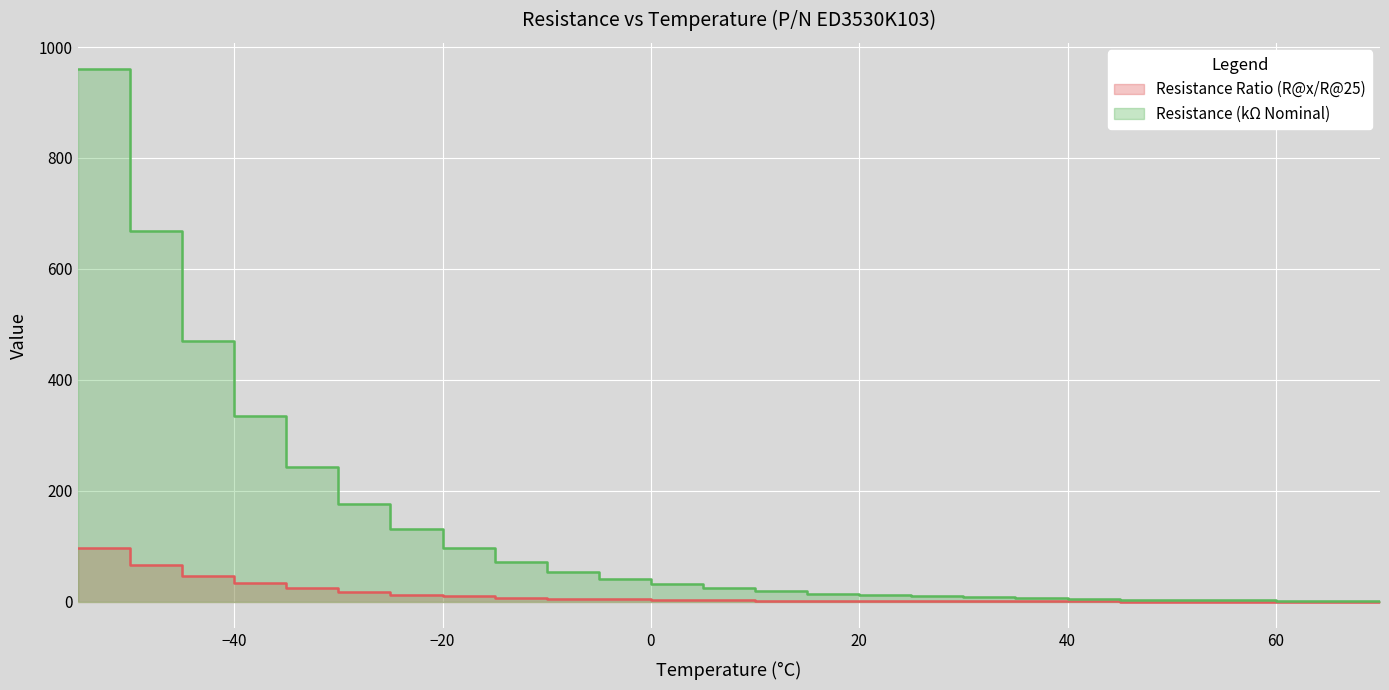

What is the average value of the Resistance Ratio (R@x/R@25) series?

13.0